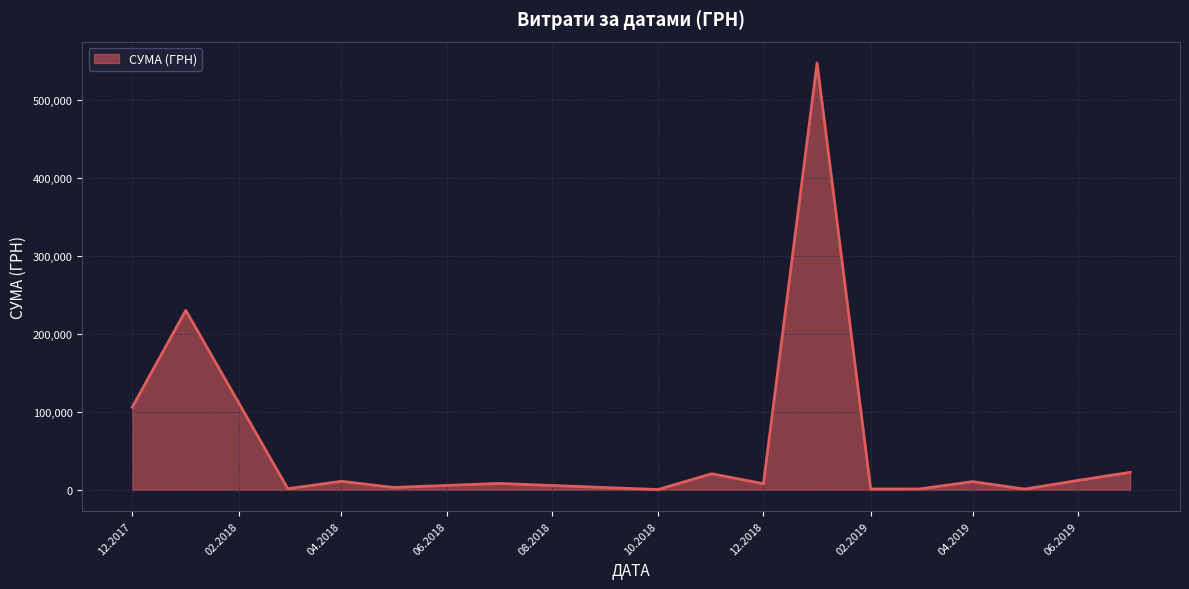

What is the greatest value displayed?

546929.7